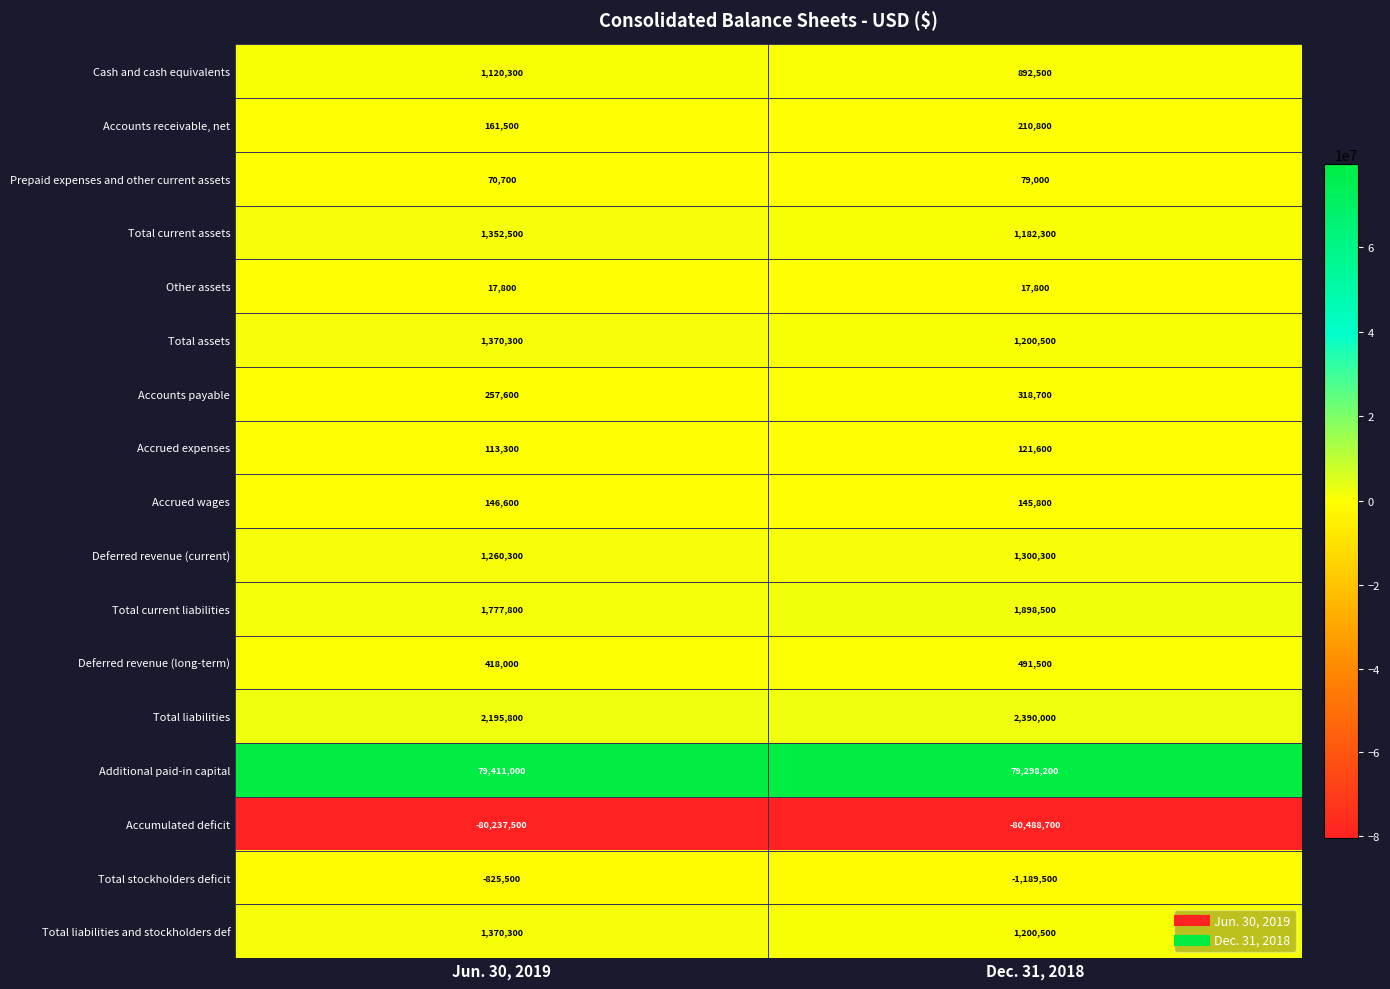

List the labels in order of Total liabilities value, smallest first.

Jun. 30, 2019, Dec. 31, 2018